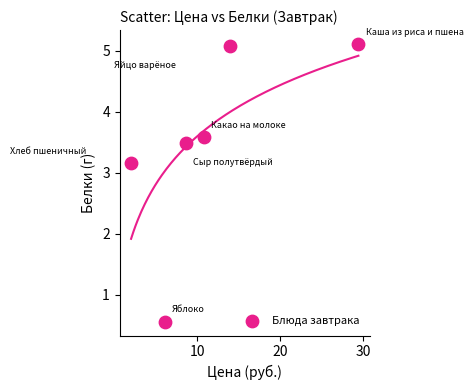

What is the range of X values (max minus min)?

27.5